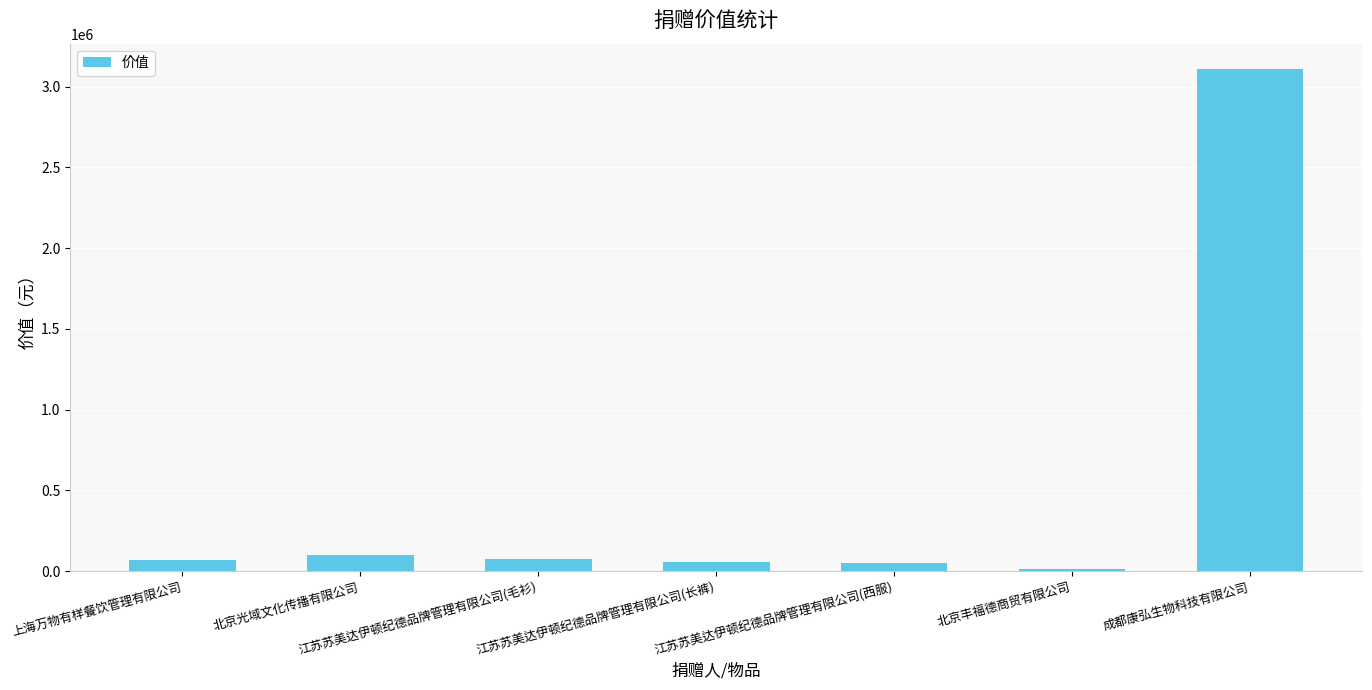

At which category does the chart reach its minimum across all series?

北京丰福德商贸有限公司